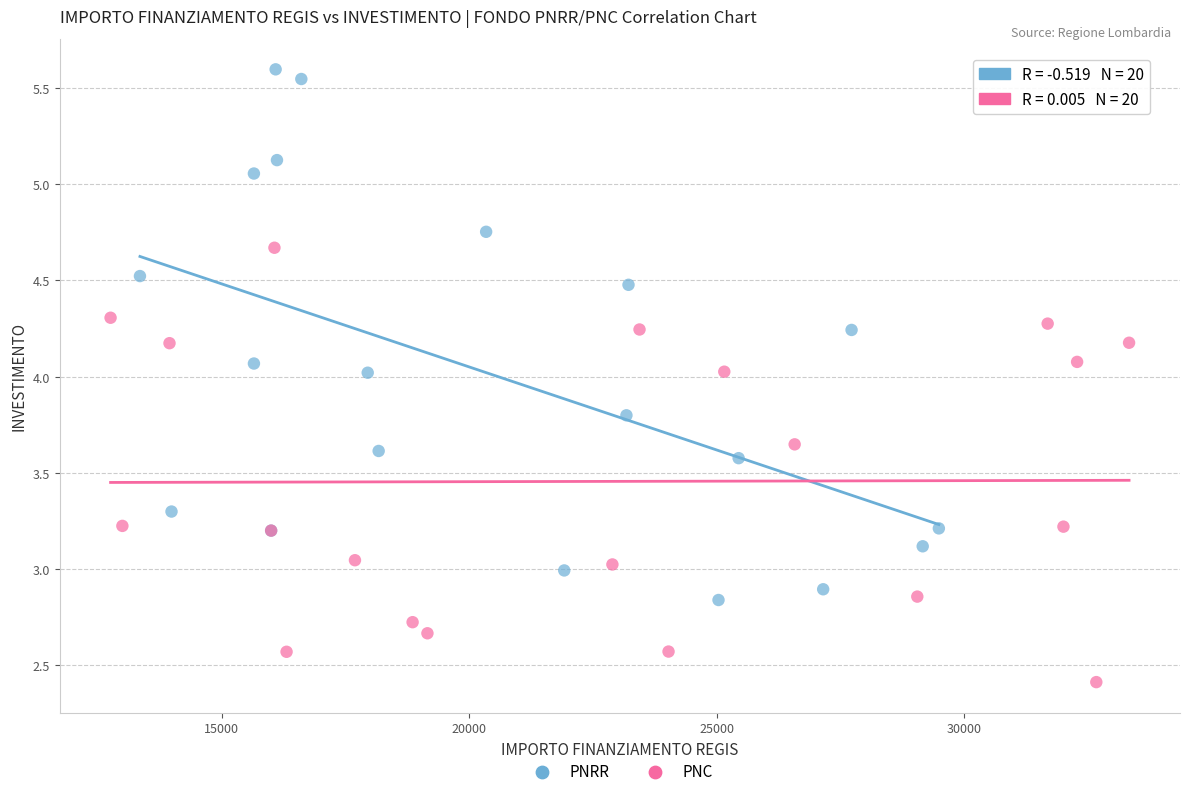

Which series reaches the minimum Y coordinate?

PNC